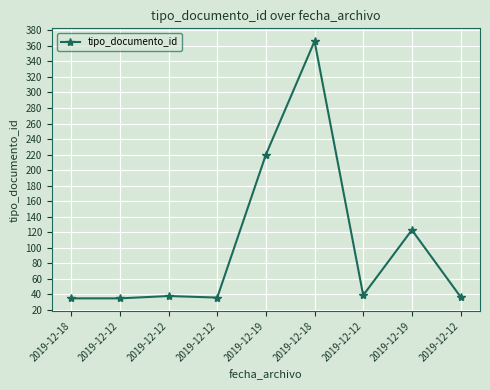

How many interior local peaks (higher than both neighbors) does the data have?

3